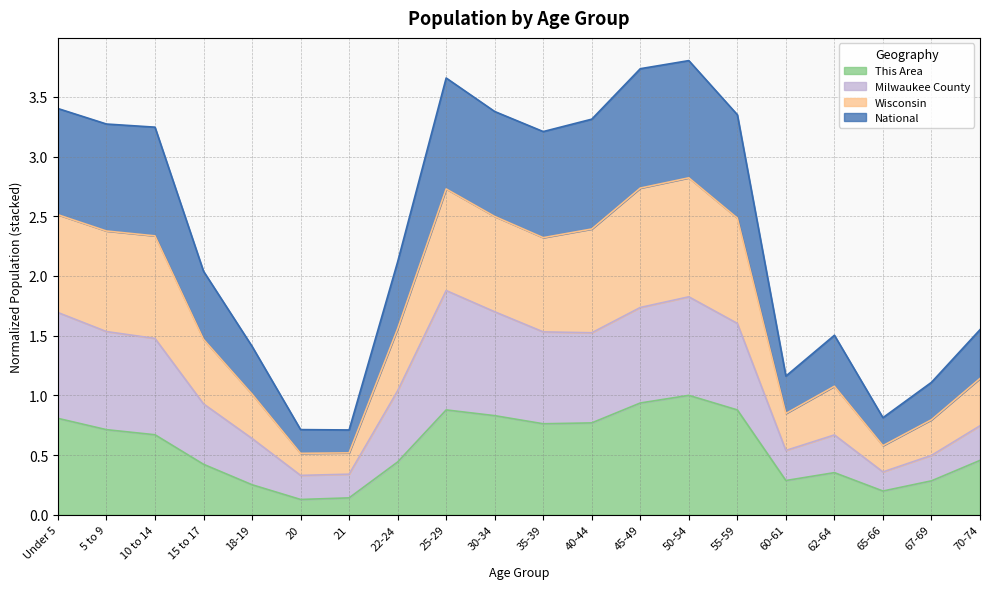

At 20, list the series in order from smallest to largest.

This Area, Milwaukee County, National, Wisconsin